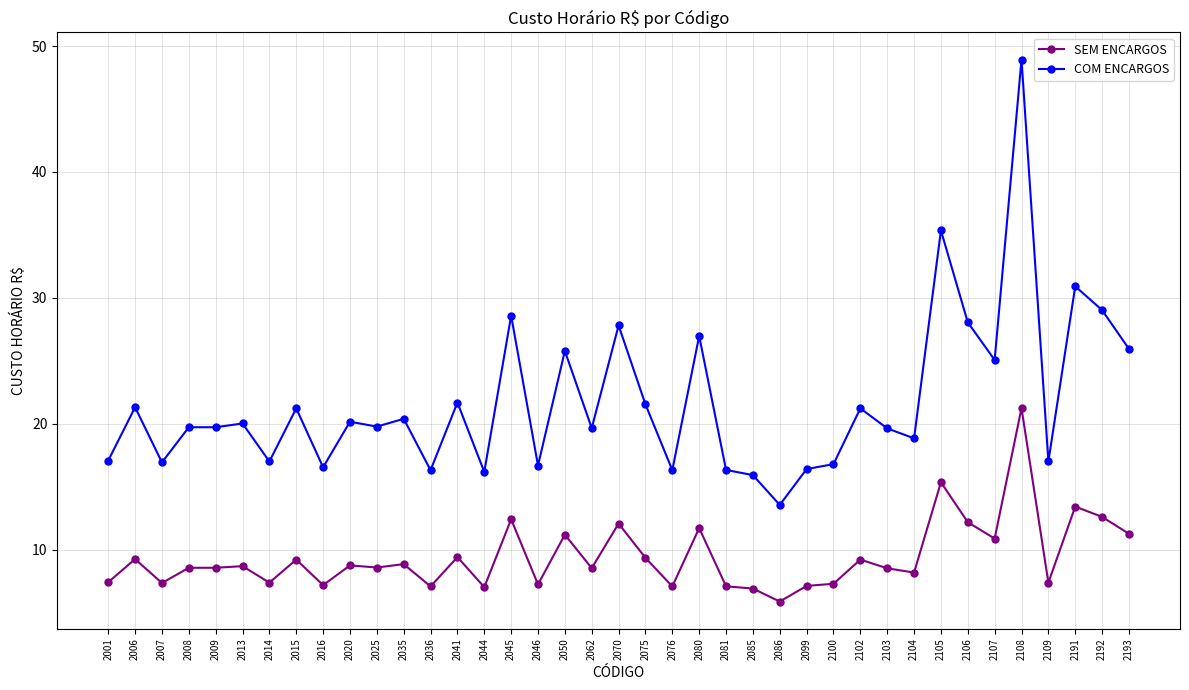

What value does the COM ENCARGOS series have at 2192?

29.0